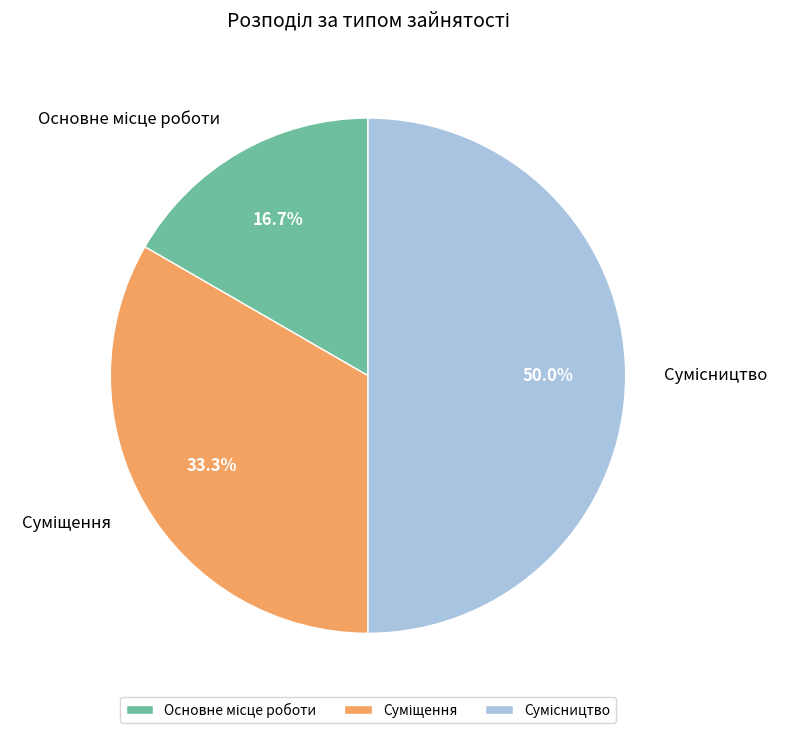

Is Сумісництво the majority of the pie?

No